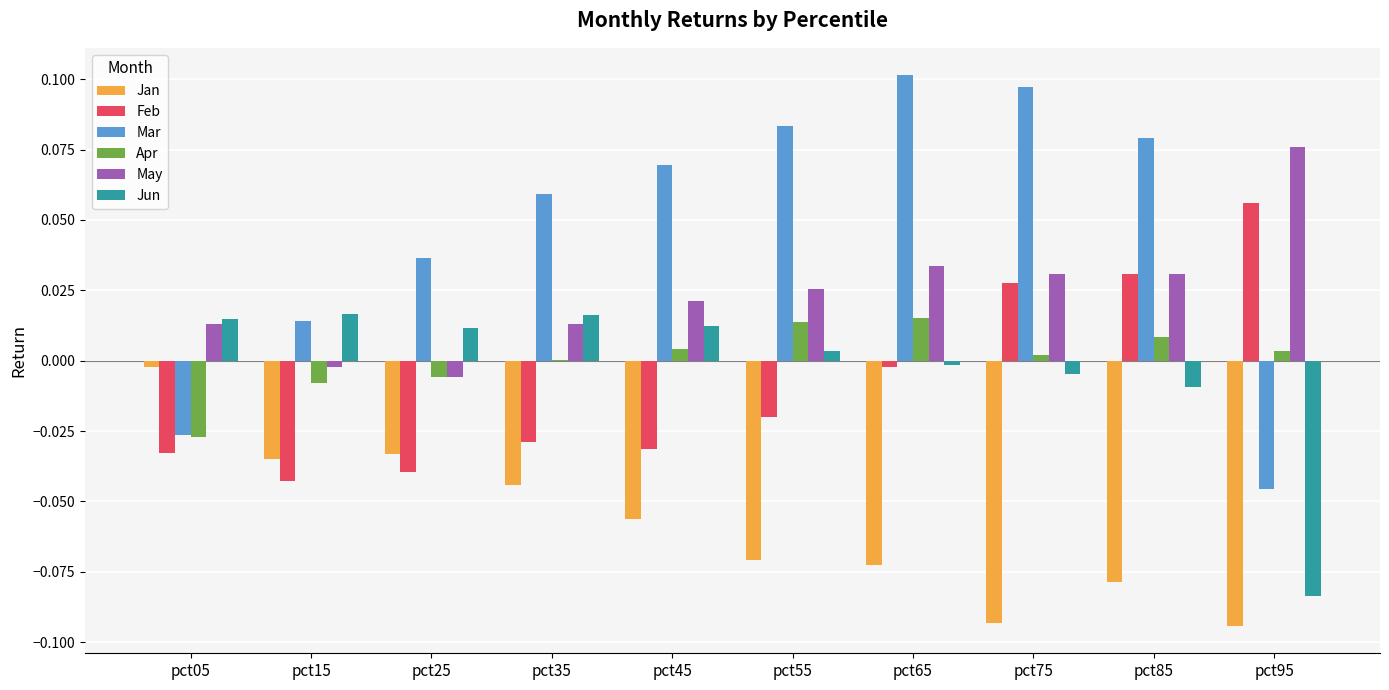

Is the value of Mar at pct25 greater than the value of Jan at pct35?

Yes